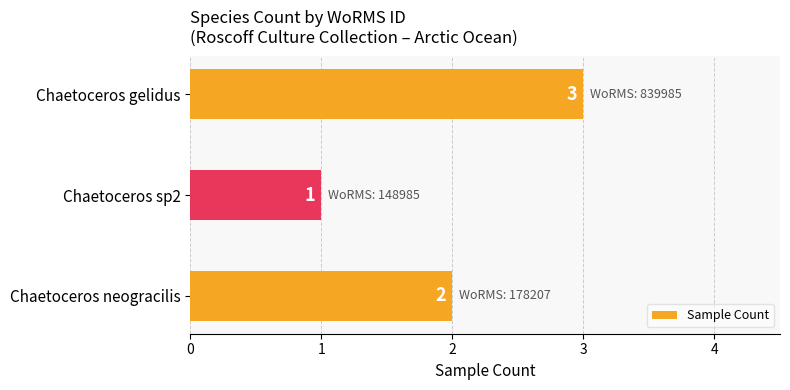

Reading bottom to top, transcribe all the data shown in this chart.

2	1	3